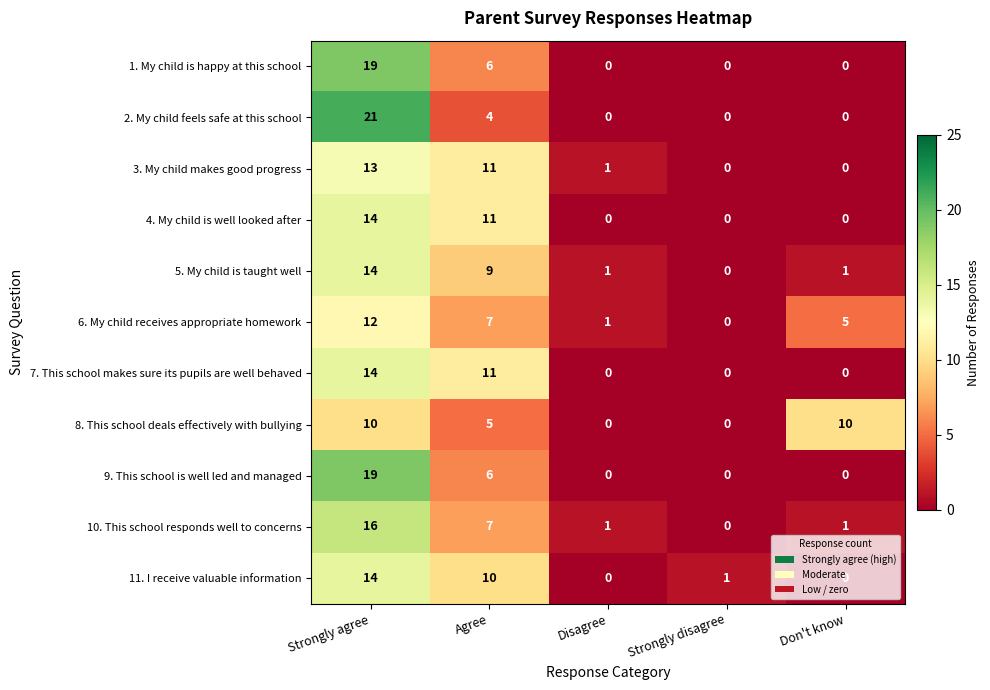

The value of 3. My child makes good progress at Strongly disagree is -9. True or false?

False